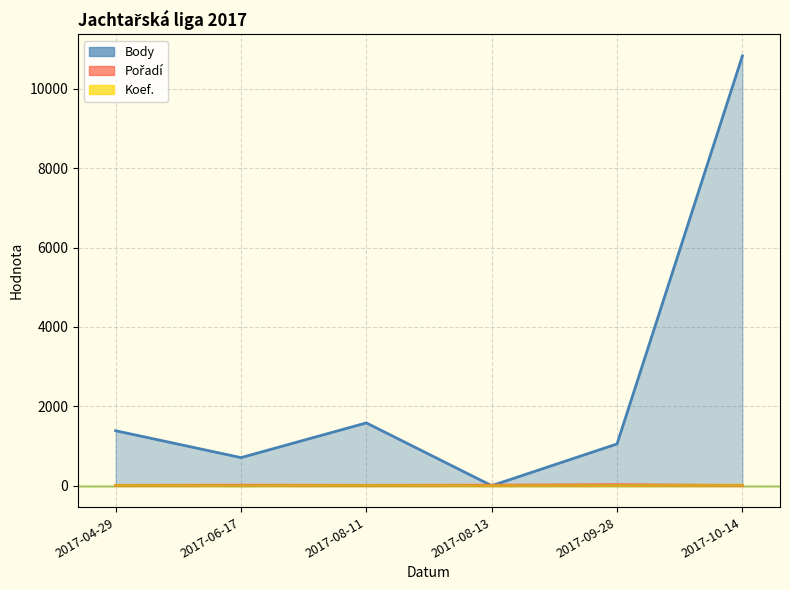

In Koef., how many points are higher than both neighbors (excluding endpoints)?

1